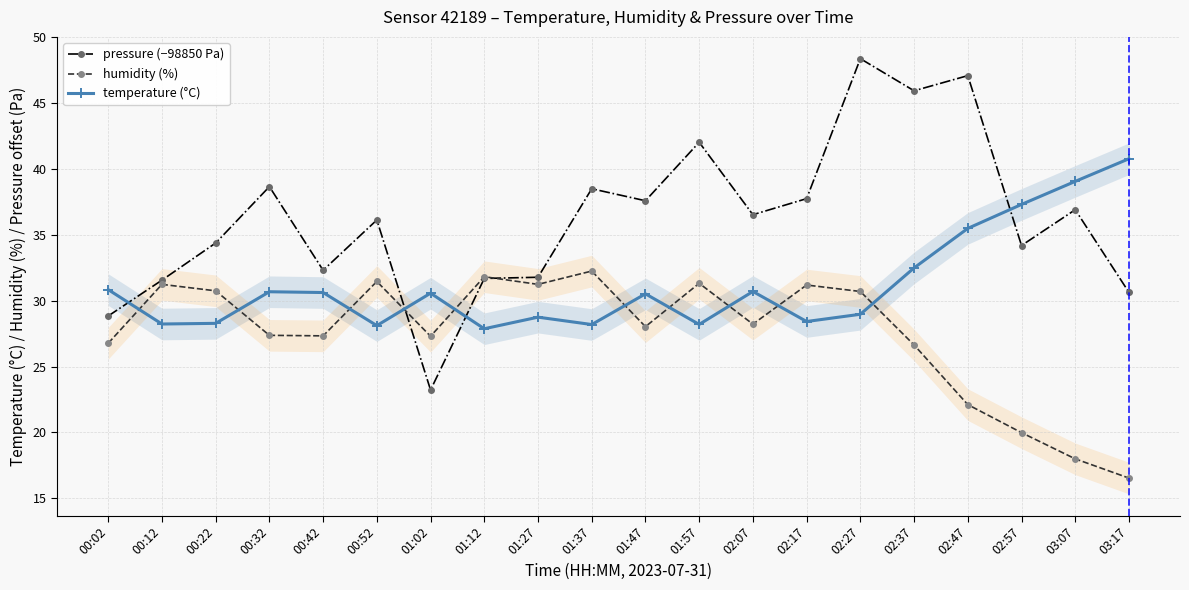

Reading left to right, what are all the values shown in this chart?

pressure (−98850 Pa): 00:02=28.8	00:12=31.6	00:22=34.4	00:32=38.7	00:42=32.3	00:52=36.1	01:02=23.2	01:12=31.7	01:27=31.8	01:37=38.5	01:47=37.6	01:57=42.0	02:07=36.5	02:17=37.8	02:27=48.4	02:37=45.9	02:47=47.1	02:57=34.2	03:07=36.9	03:17=30.6
humidity (%): 00:02=26.8	00:12=31.2	00:22=30.8	00:32=27.4	00:42=27.3	00:52=31.5	01:02=27.3	01:12=31.8	01:27=31.2	01:37=32.2	01:47=28.0	01:57=31.3	02:07=28.2	02:17=31.2	02:27=30.7	02:37=26.6	02:47=22.1	02:57=20.0	03:07=18.0	03:17=16.5
temperature (°C): 00:02=30.8	00:12=28.2	00:22=28.3	00:32=30.7	00:42=30.6	00:52=28.1	01:02=30.6	01:12=27.9	01:27=28.8	01:37=28.2	01:47=30.5	01:57=28.2	02:07=30.7	02:17=28.4	02:27=29.0	02:37=32.5	02:47=35.5	02:57=37.3	03:07=39.1	03:17=40.8